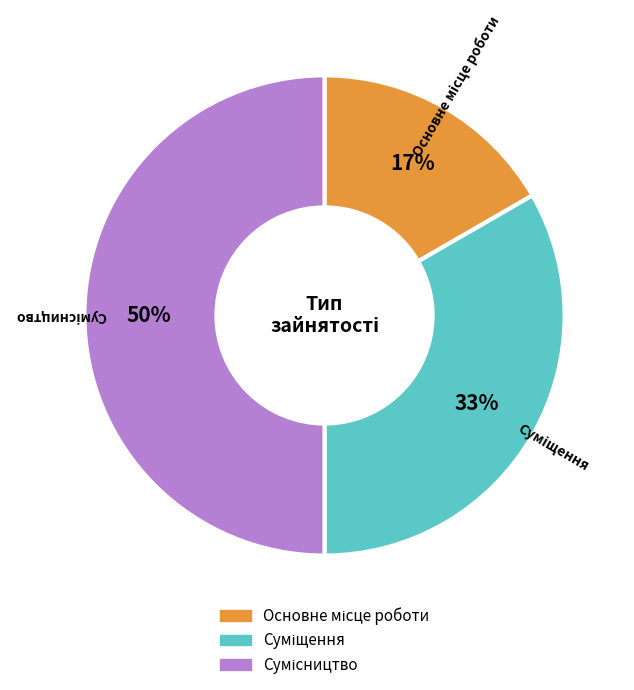

To the nearest percent, what is the difference between the largest and smallest slice percentages?

33%